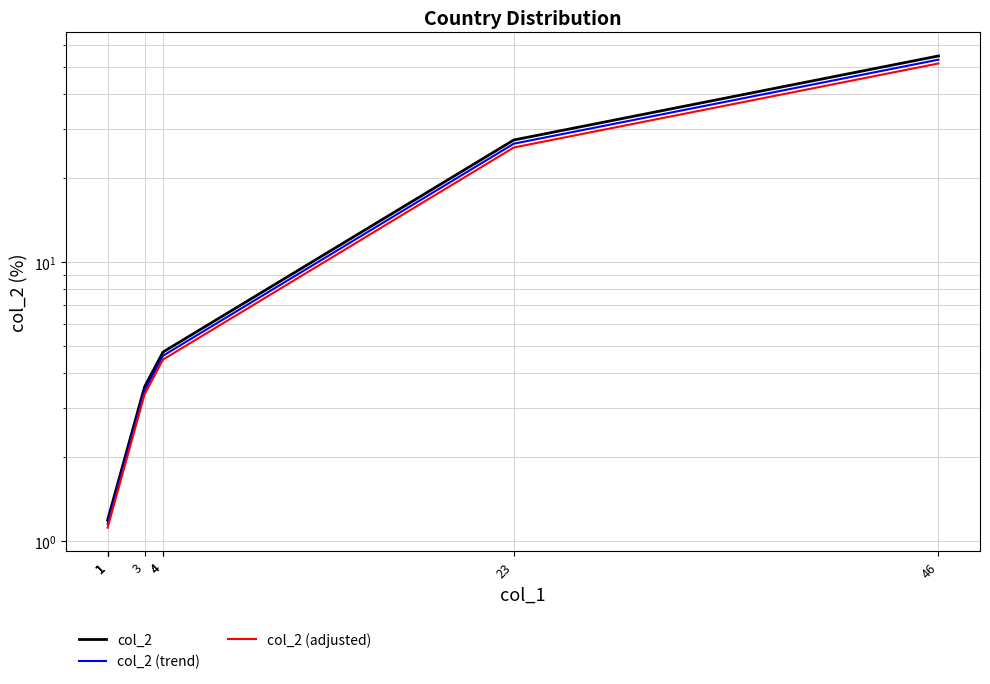

What is the total value across all series at 23?

79.7